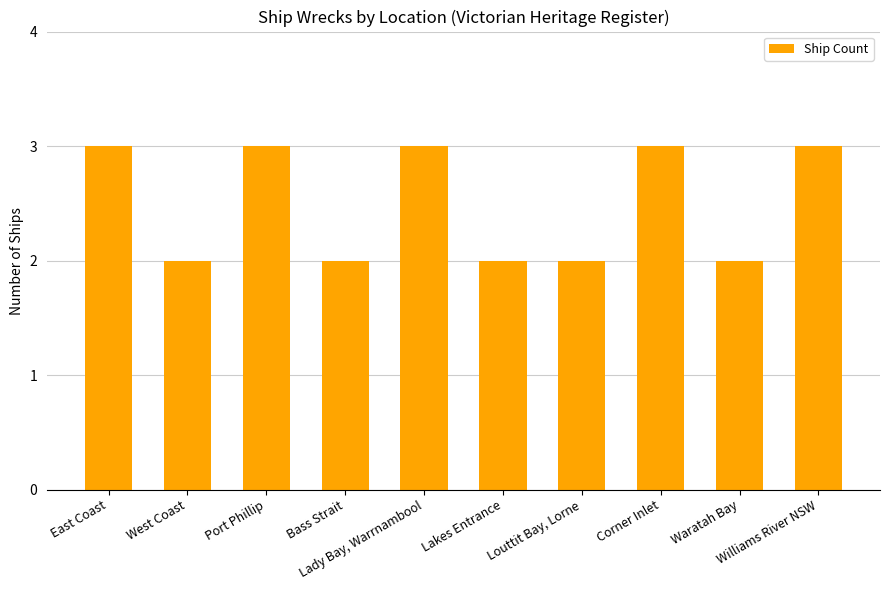

What is the sum of all values?

25